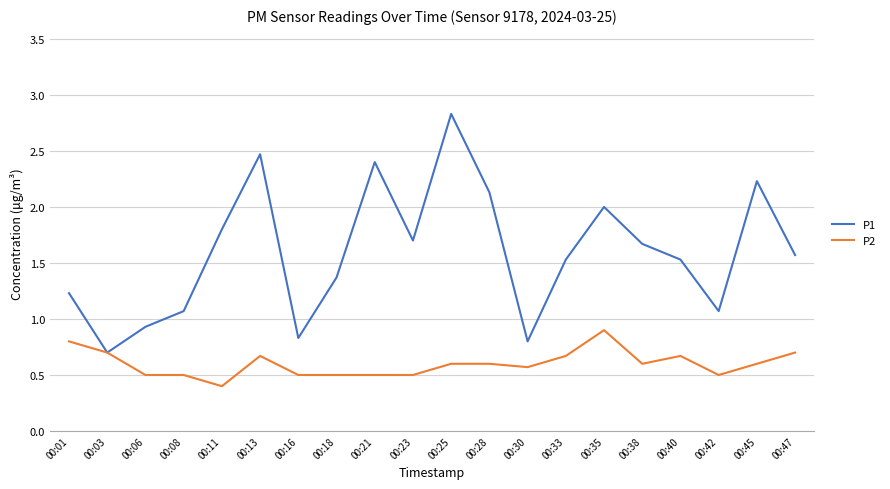

List the series in order of their overall mean, highest first.

P1, P2